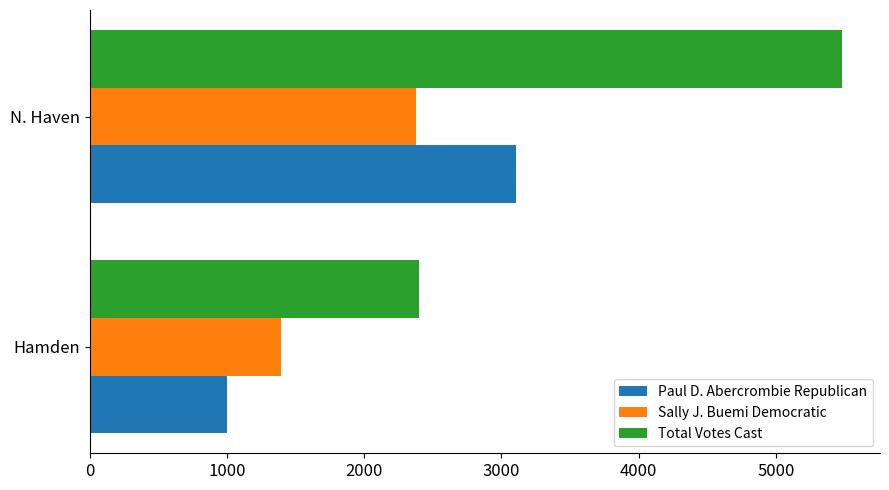

Which category has the highest value in the Paul D. Abercrombie Republican series?

N. Haven